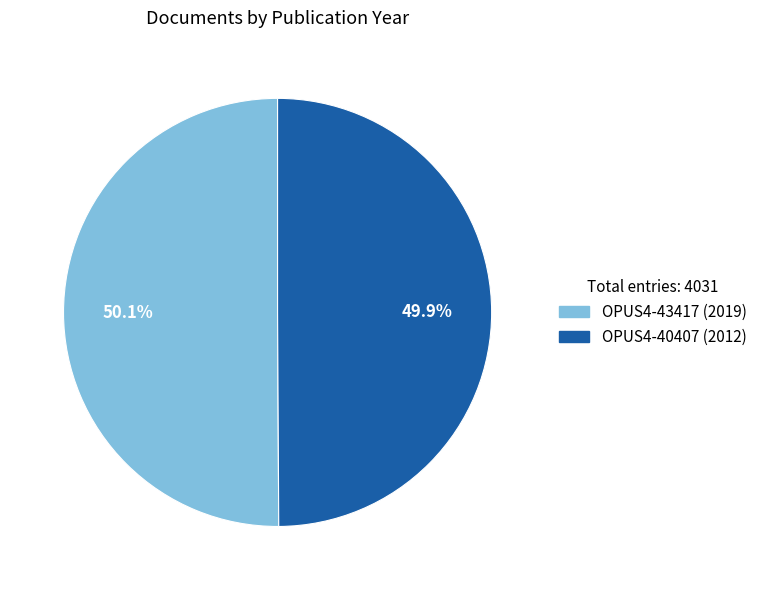

What is the ratio of the value at OPUS4-40407 to the value at OPUS4-43417?

1.0